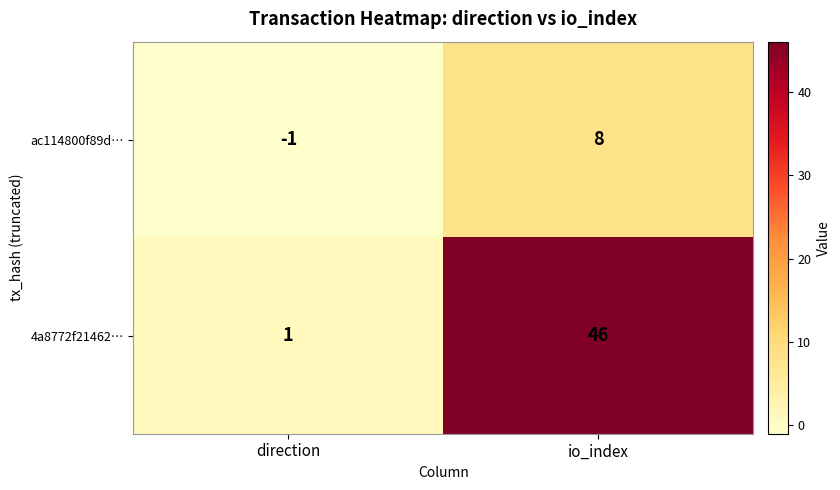

What is the total value across all series at io_index?

54